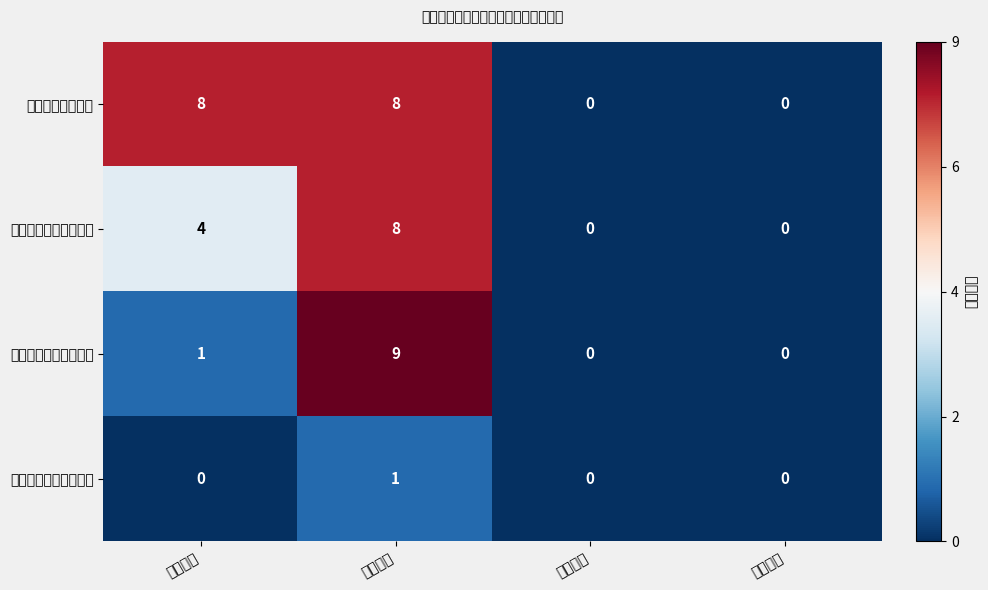

At how many categories does at least one series exceed 0?

2